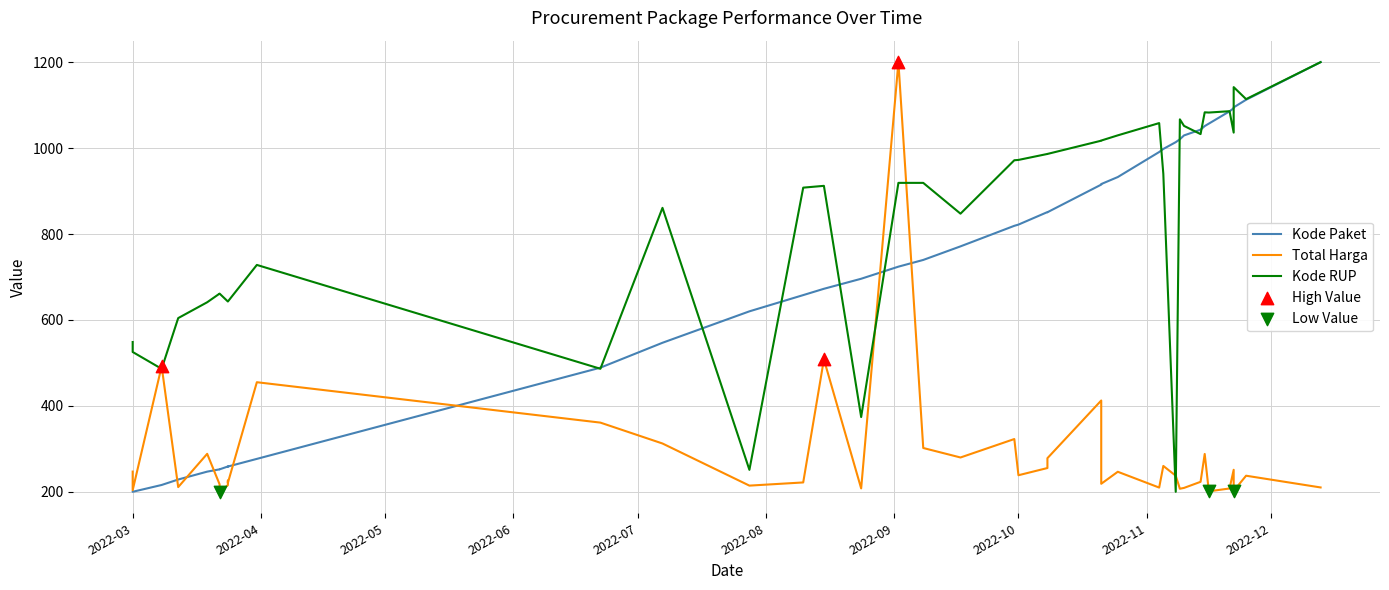

Which series reaches the maximum Y coordinate?

Kode Paket